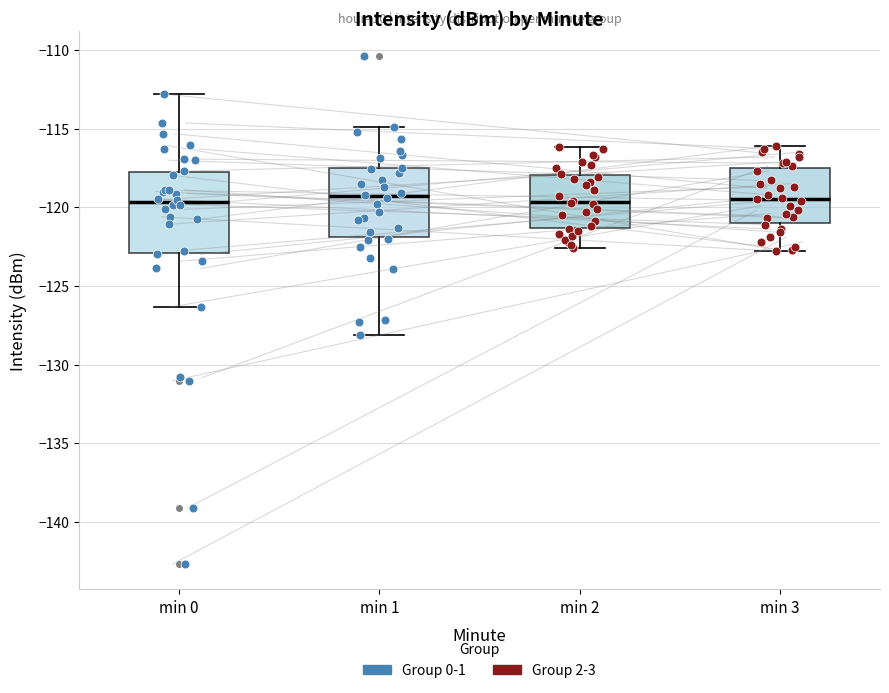

Where is the upper edge of the box for min 2 on the y-axis? The values are not printed on the chart, so give them approximately, as read against the axis.

-118.0